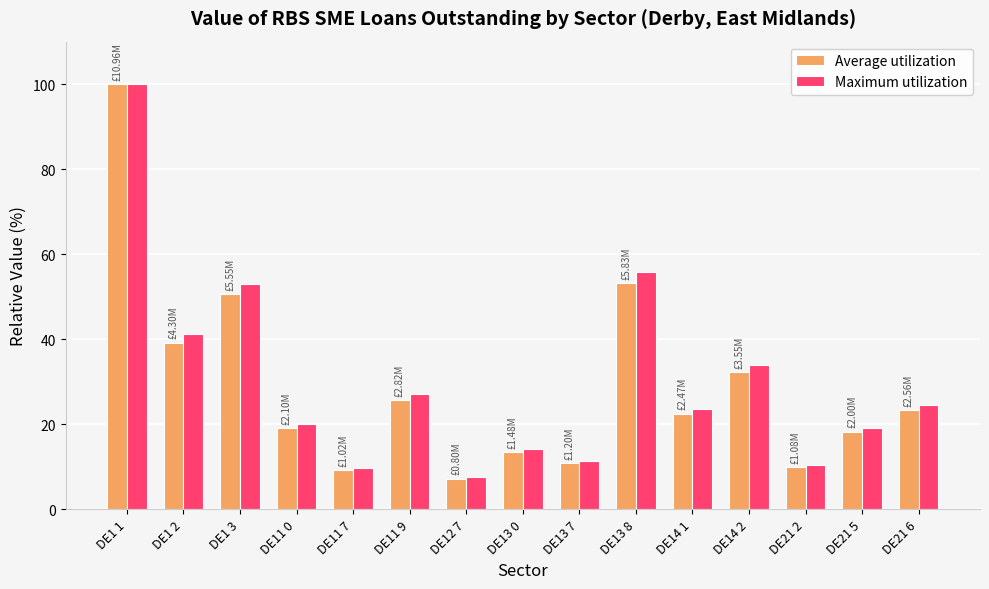

Reading right to left, extract all data points from this chart.

Average utilization: DE21 6=23.4	DE21 5=18.3	DE21 2=9.9	DE14 2=32.3	DE14 1=22.5	DE13 8=53.1	DE13 7=10.9	DE13 0=13.5	DE12 7=7.3	DE11 9=25.7	DE11 7=9.3	DE11 0=19.1	DE1 3=50.6	DE1 2=39.2	DE1 1=100.0
Maximum utilization: DE21 6=24.5	DE21 5=19.2	DE21 2=10.4	DE14 2=34.0	DE14 1=23.7	DE13 8=55.8	DE13 7=11.5	DE13 0=14.2	DE12 7=7.6	DE11 9=27.0	DE11 7=9.7	DE11 0=20.1	DE1 3=53.1	DE1 2=41.2	DE1 1=100.0